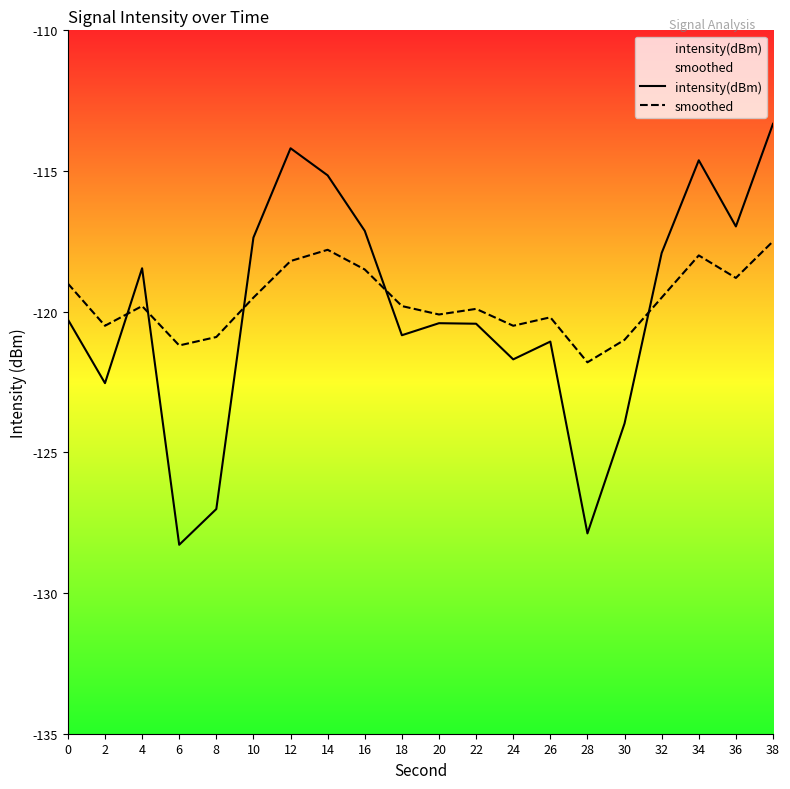

What is the sum of the smoothed values at 26 and 10?

-239.7